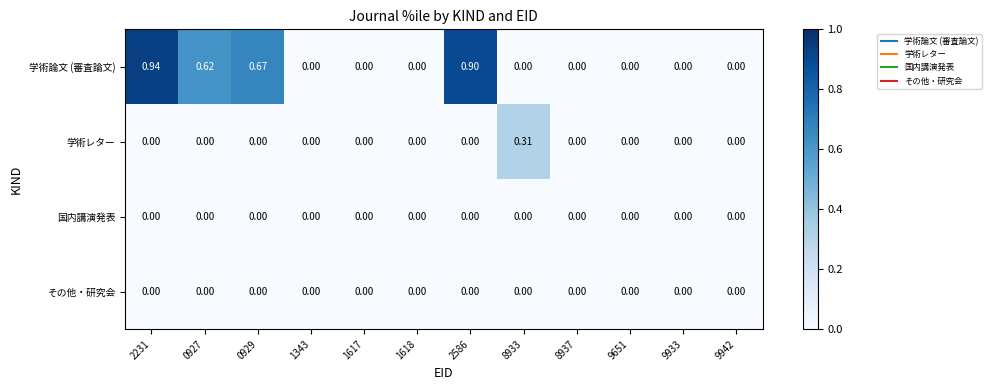

Is the value of その他・研究会 at 1617 greater than the value of 学術論文 (審査論文) at 0929?

No